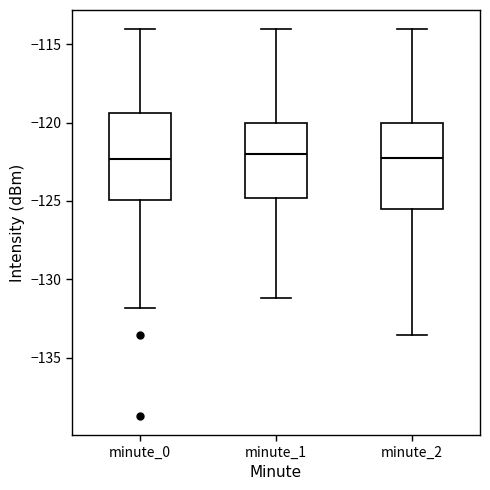

Where does the median line of the box for minute_2 sit on the y-axis? The values are not printed on the chart, so give them approximately, as read against the axis.

-122.5